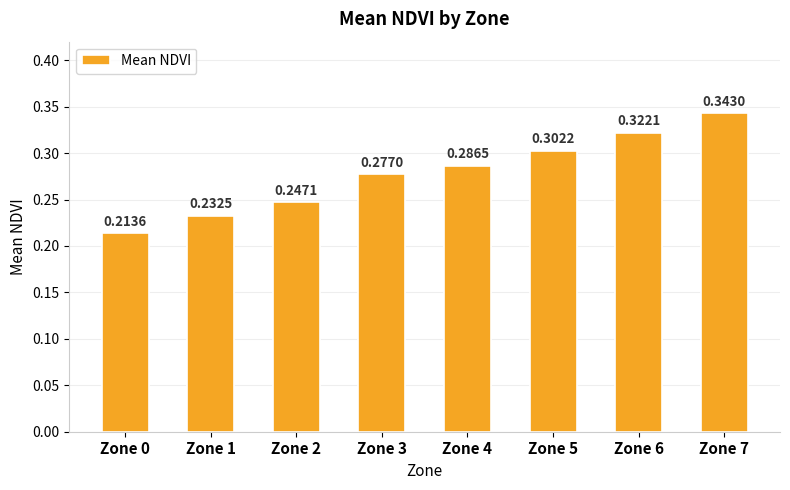

How many distinct data groups are displayed?

1